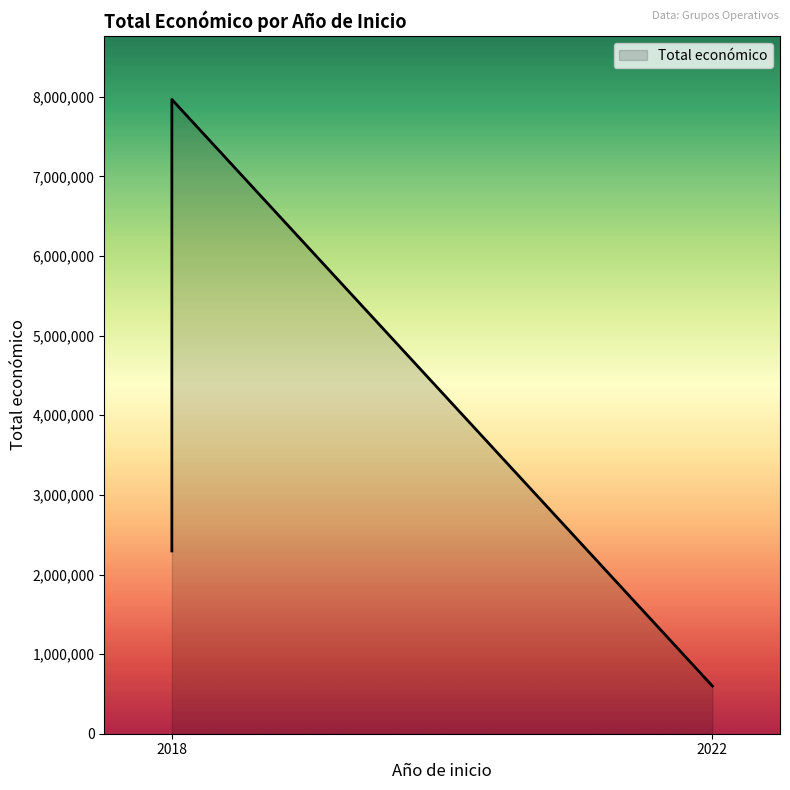

Which label corresponds to the largest value in the chart?

2018